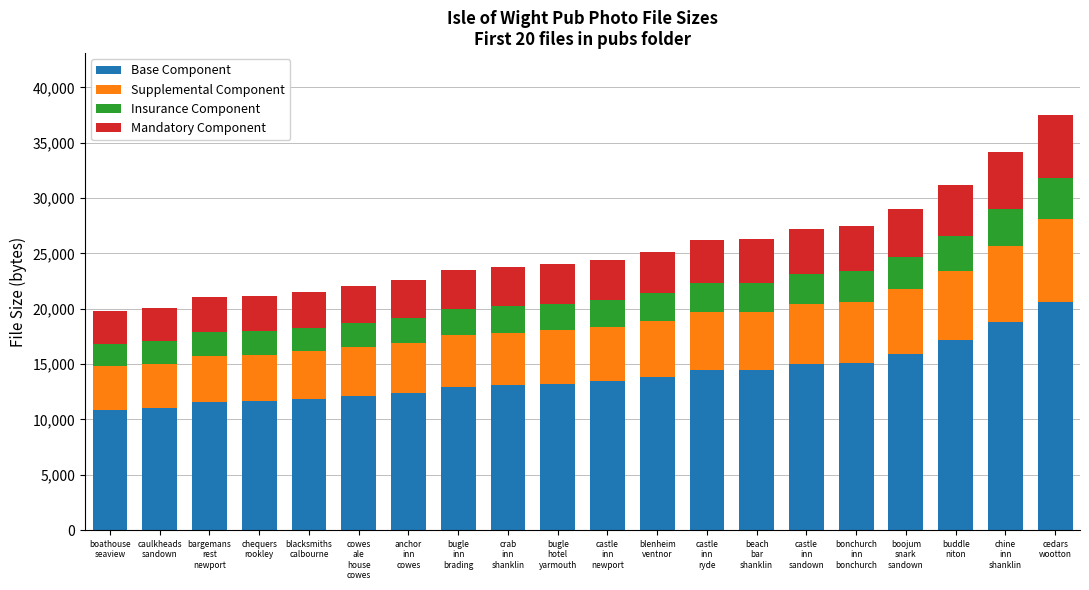

What value does the Base Component series have at boojum
snark
sandown?

15951.7